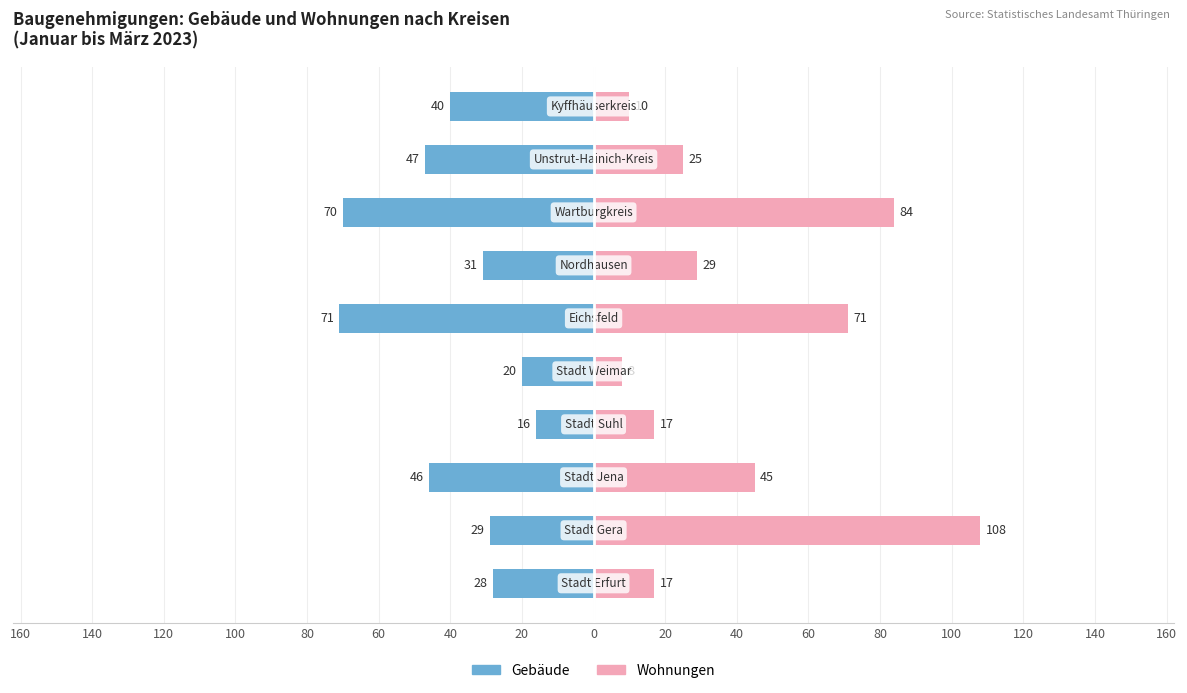

At how many categories does at least one series exceed 94?

1